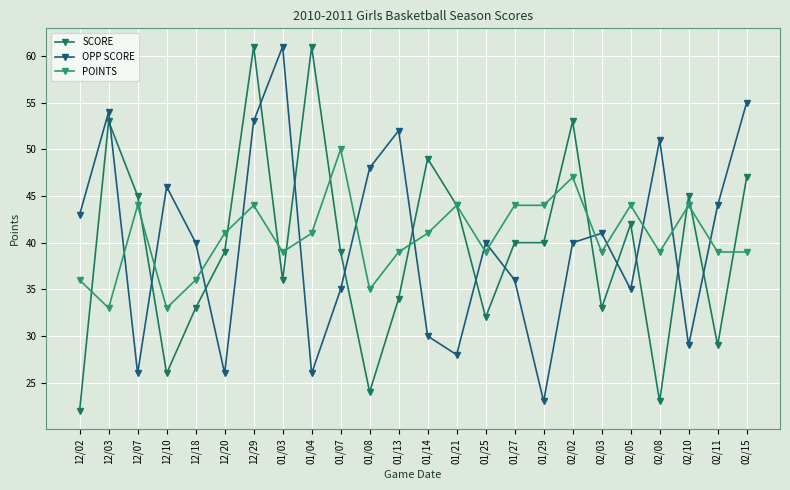

What is the sum of all OPP SCORE values?

962